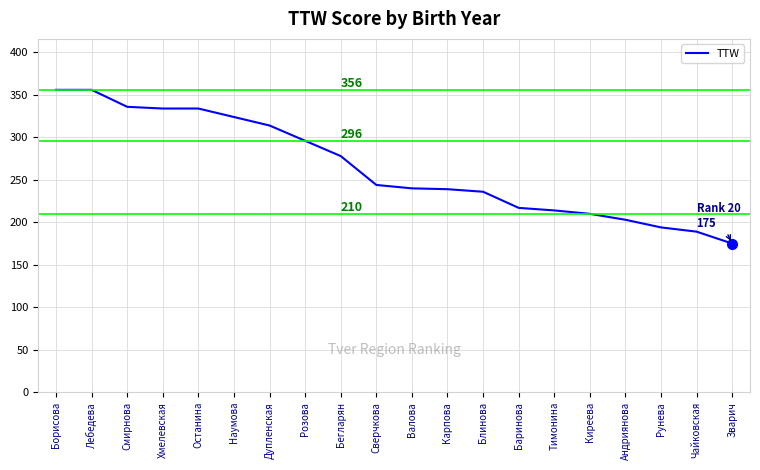

What is the sum of the values at Лебедева and Хмелевская?

690